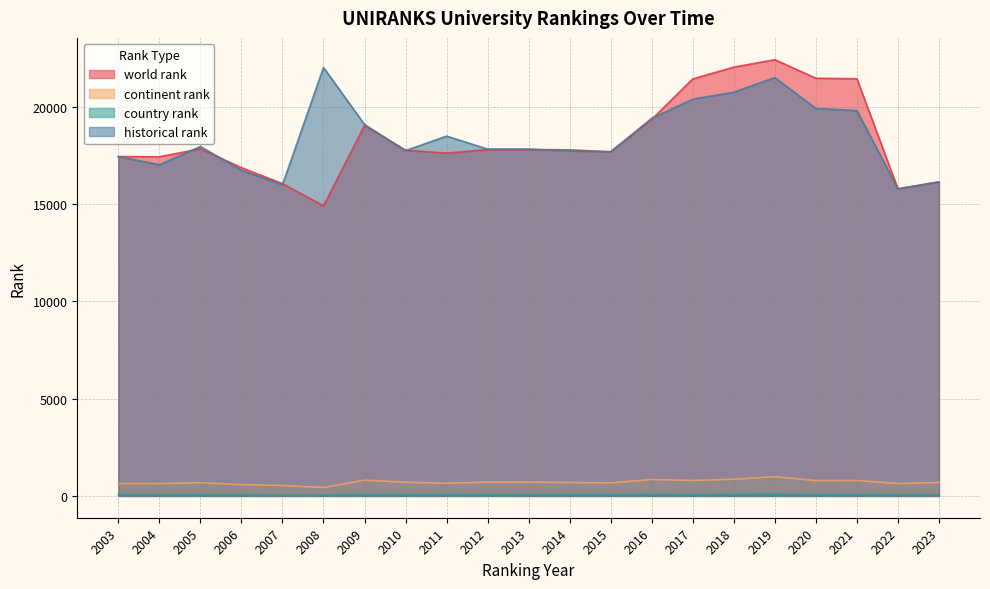

Is the value of country rank at 2011 greater than the value of continent rank at 2005?

No